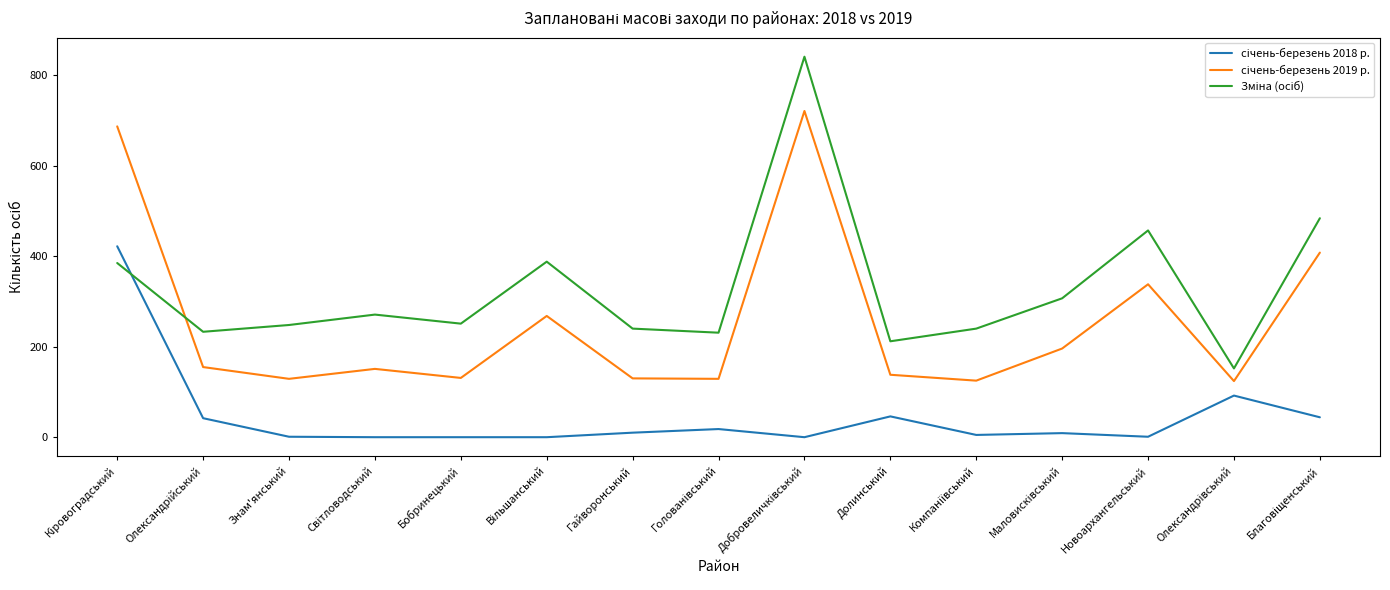

What is the greatest value displayed?

841